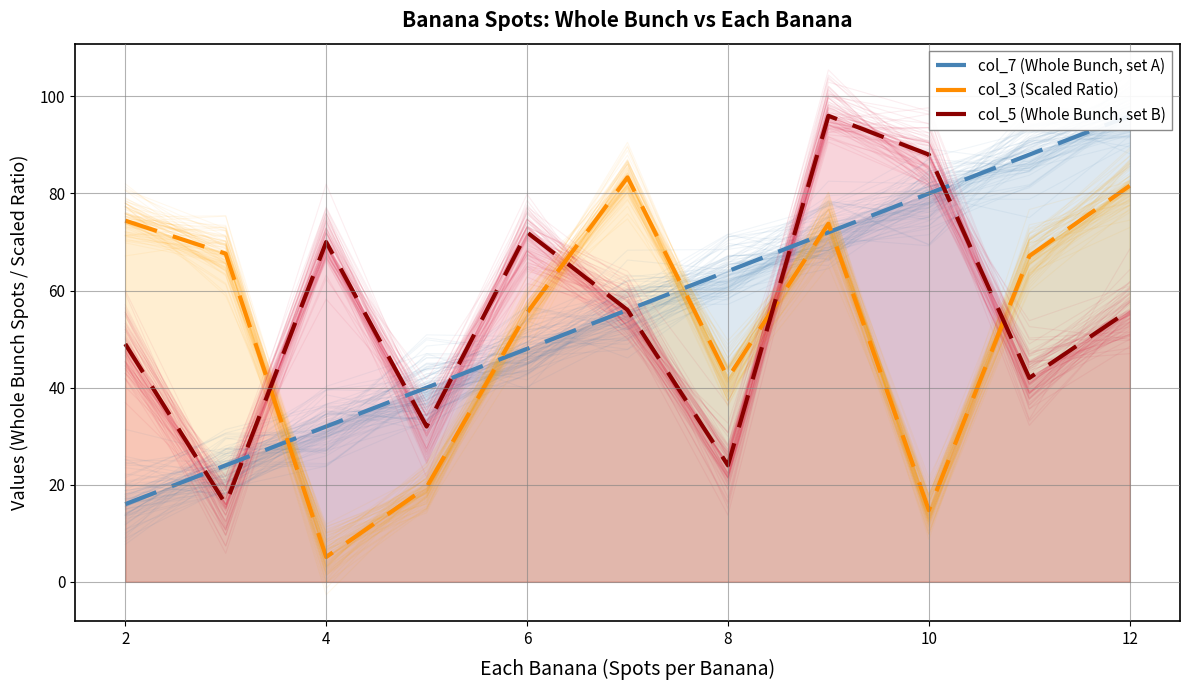

Which series ends up on top after the final intersection of col_3 (Scaled Ratio) and col_5 (Whole Bunch, set B)?

col_3 (Scaled Ratio)